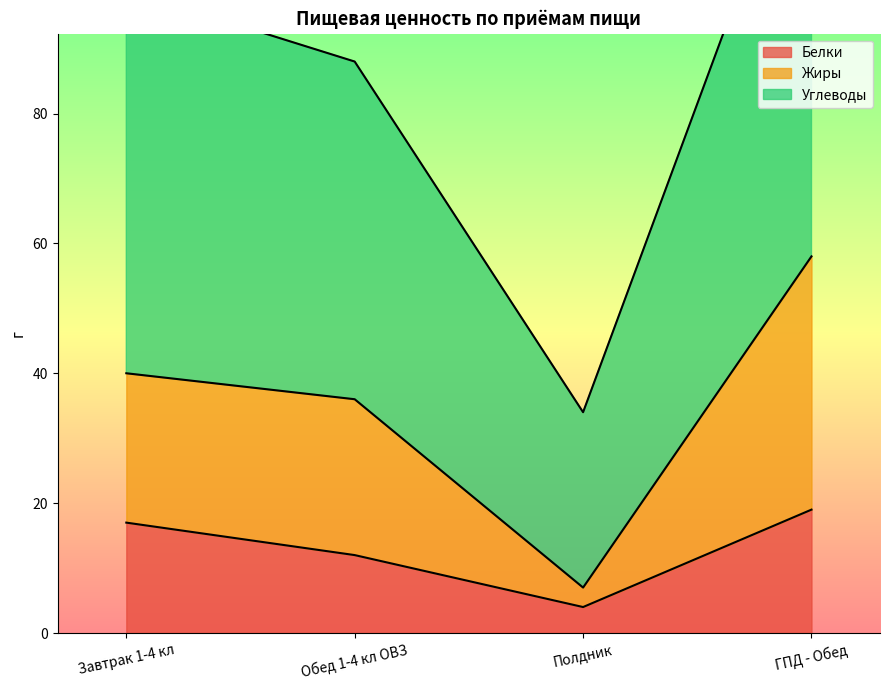

The value of Углеводы at Завтрак 1-4 кл is 99. True or false?

True